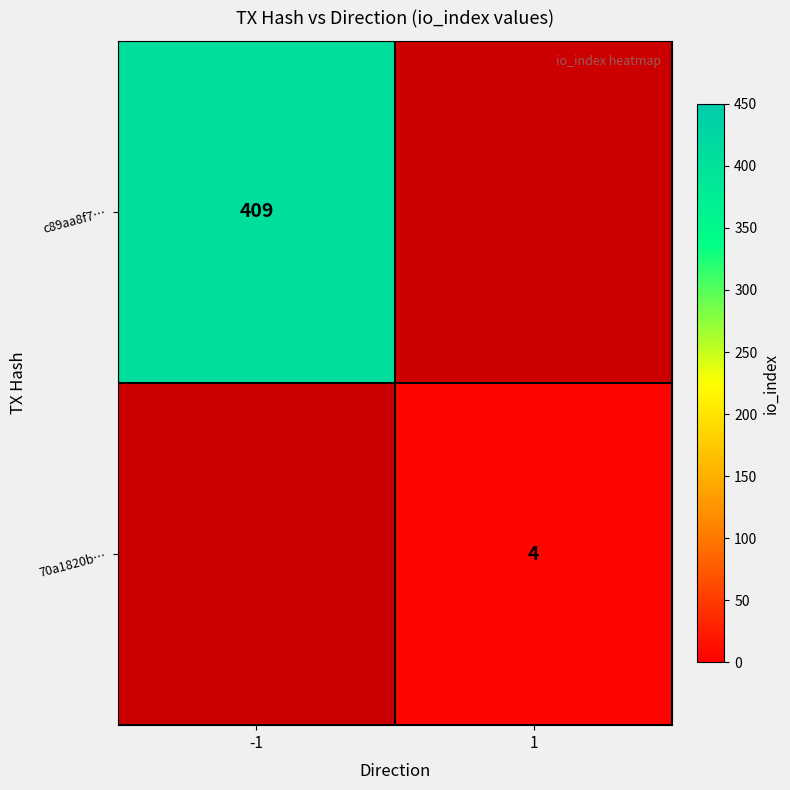

Is it true that 70a1820b… equals 4 at 1?

True